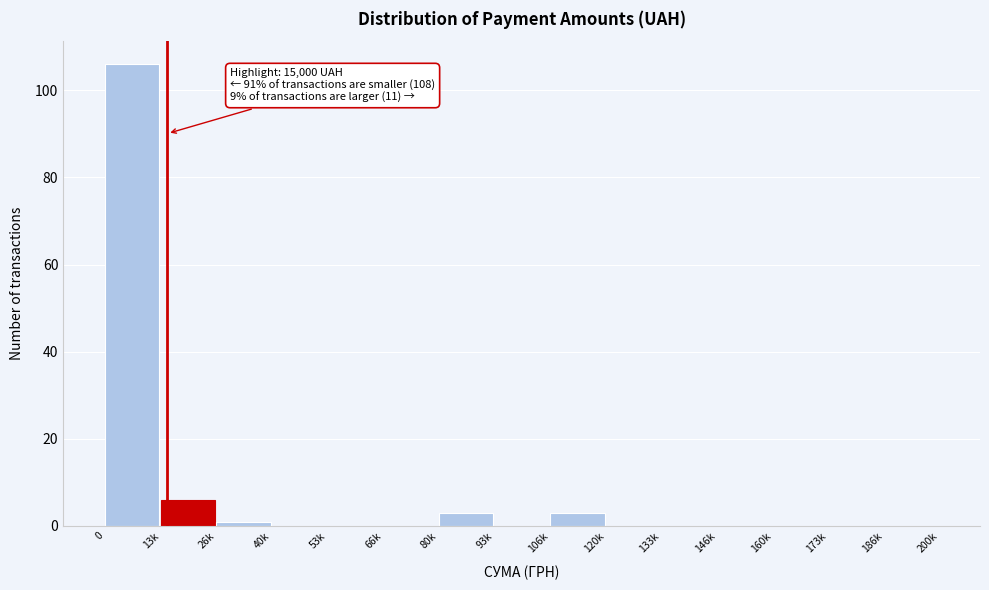

Reading right to left, extract all data points from this chart.

186k=0	173k=0	160k=0	146k=0	133k=0	120k=0	106k=3	93k=0	80k=3	66k=0	53k=0	40k=0	26k=1	13k=6	0=106